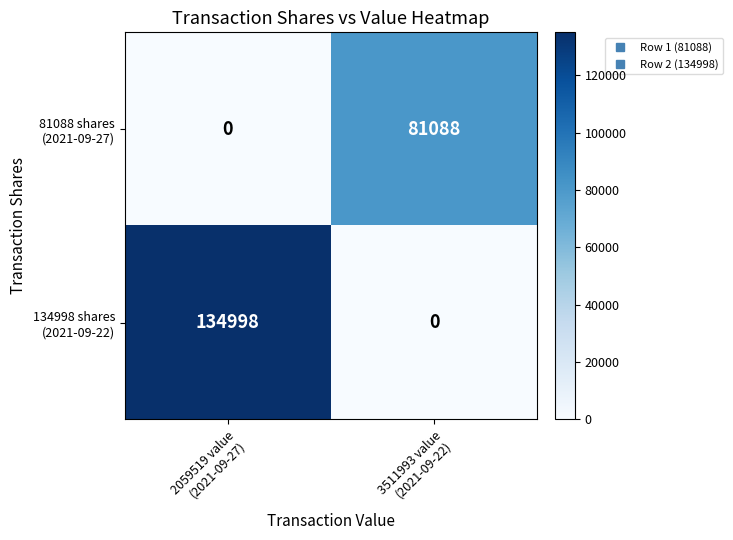

What is the greatest value displayed?

134998